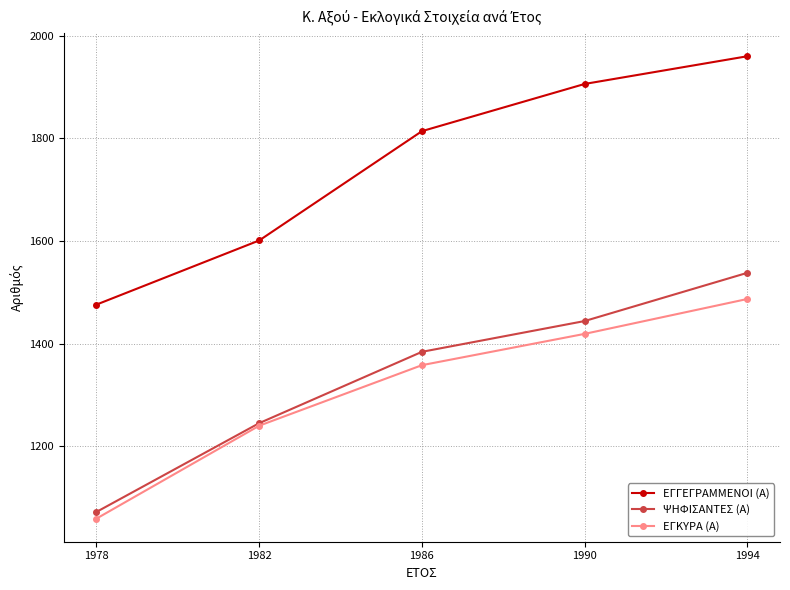

The ΕΓΓΕΓΡΑΜΜΕΝΟΙ (Α) series shows 778 at 1978. True or false?

False